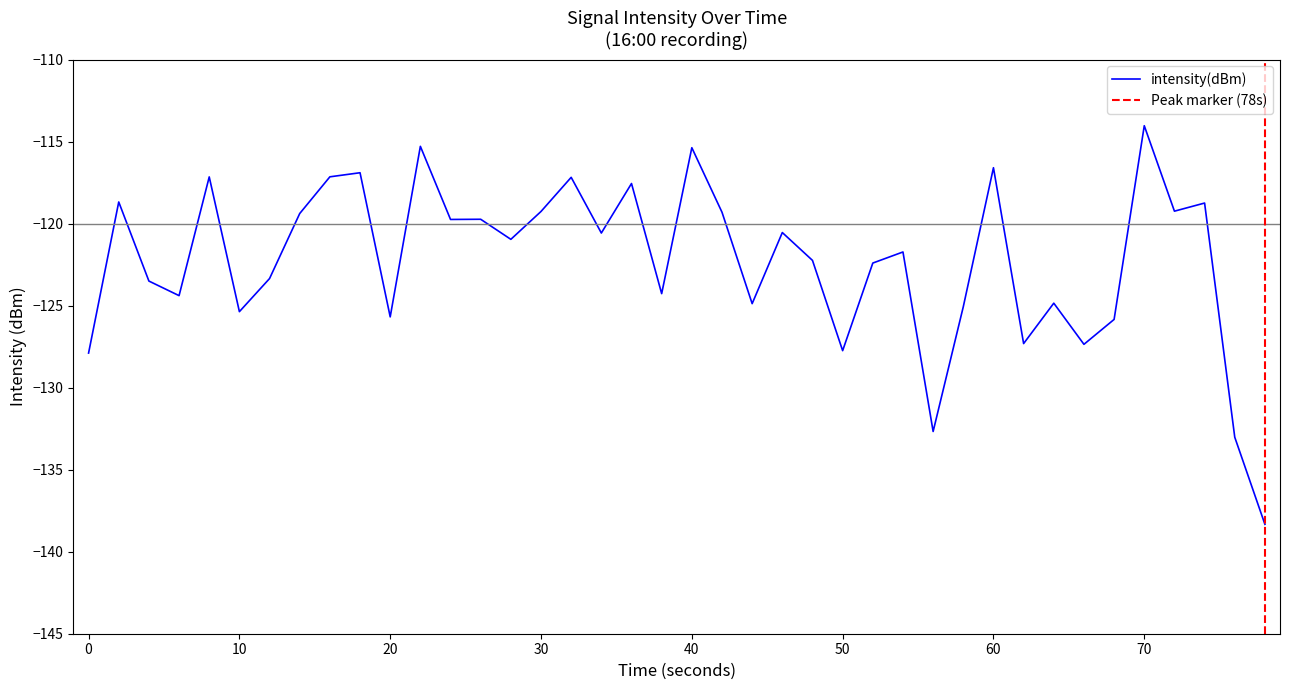

Is it true that intensity(dBm) equals -115.4 at 40?

True